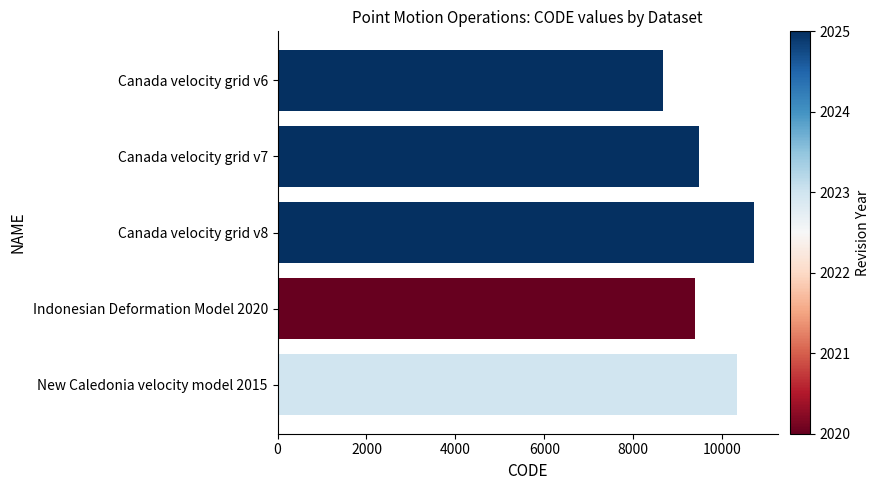

Read the value at Canada velocity grid v8.

10707